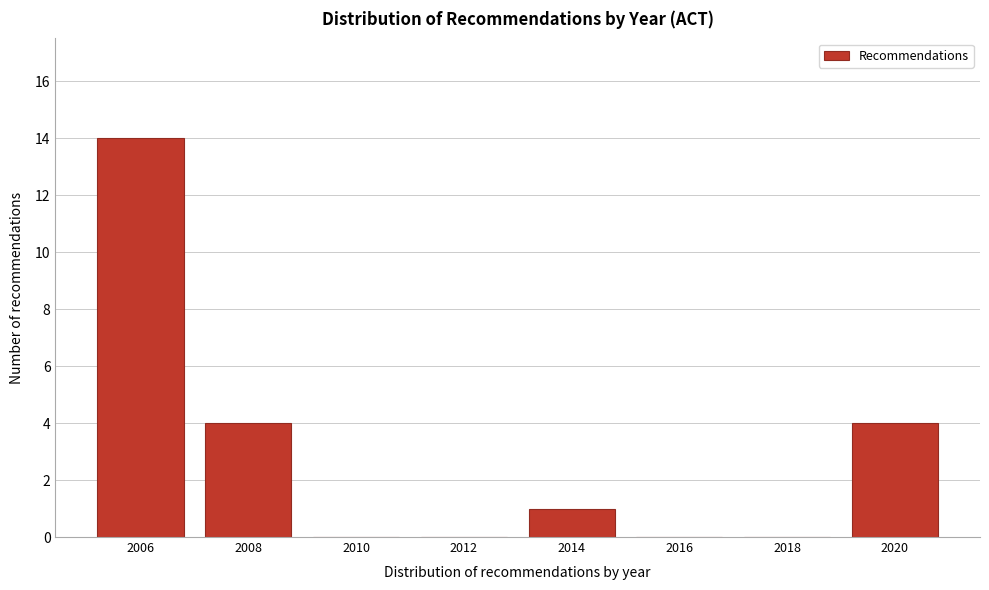

Reading left to right, list all the values displayed in this chart.

2006=14	2008=4	2010=0	2012=0	2014=1	2016=0	2018=0	2020=4